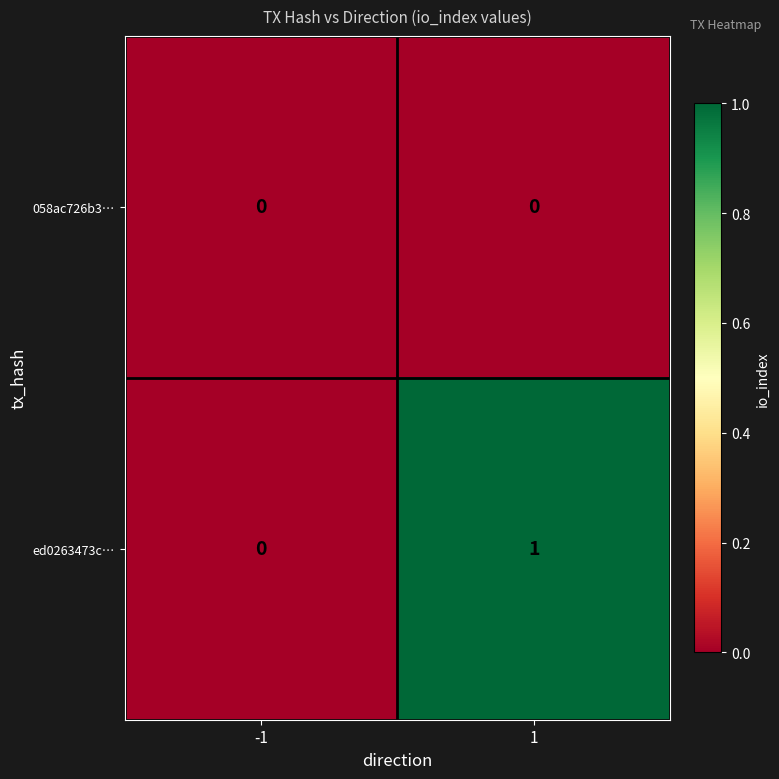

How many series are shown in this chart?

2